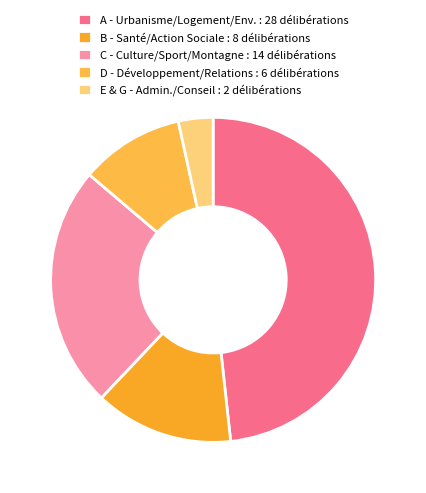

How many slices are in this pie chart?

5